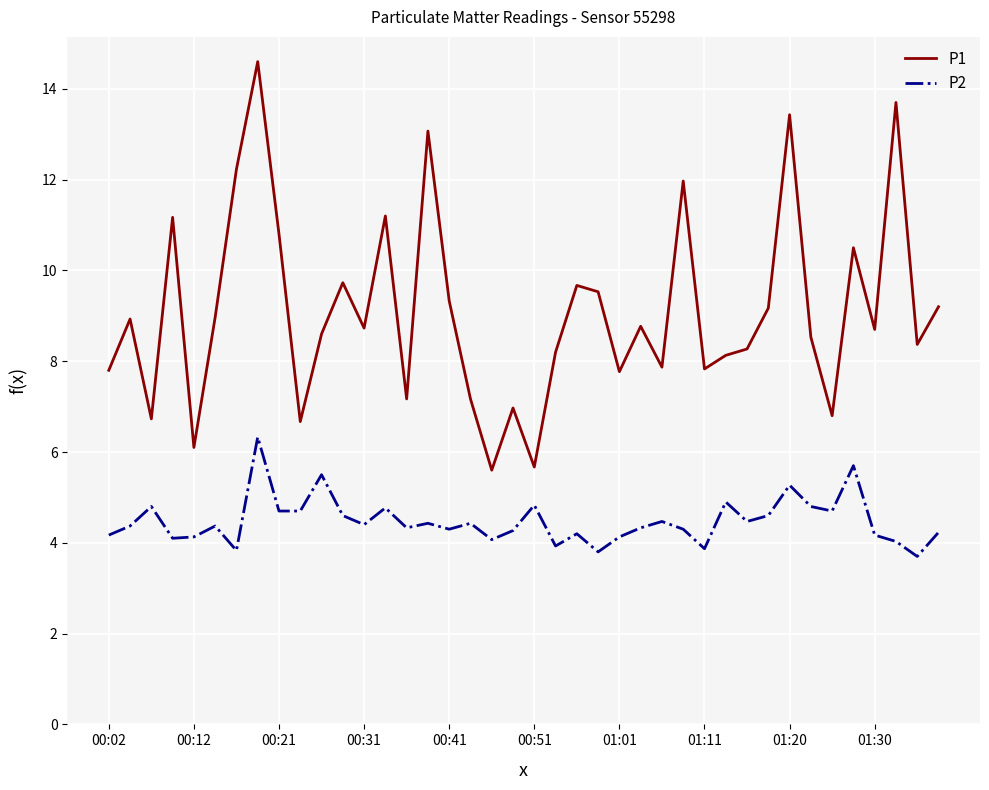

What is the difference between the maximum and minimum values in the P1 series?

9.0